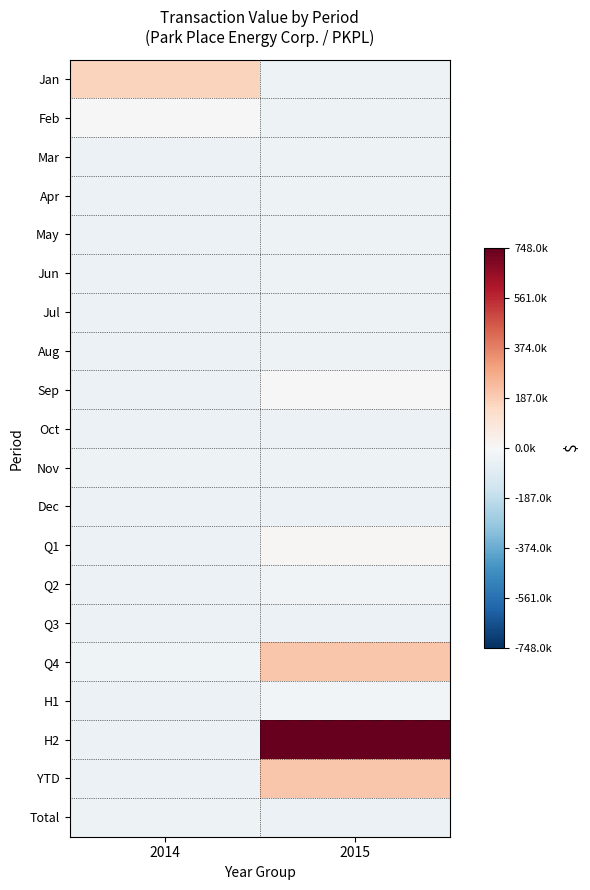

Reading left to right, transcribe all the data shown in this chart.

Jan: 2014=165645.4	2015=-38188.6
Feb: 2014=-2354.6	2015=-38188.6
Mar: 2014=-44349.6	2015=-40229.6
Apr: 2014=-44300.6	2015=-38831.6
May: 2014=-42954.6	2015=-40889.6
Jun: 2014=-44331.6	2015=-35902.6
Jul: 2014=-41442.6	2015=-38234.6
Aug: 2014=-43719.6	2015=-39381.6
Sep: 2014=-44330.6	2015=-4215.6
Oct: 2014=-42183.6	2015=-43293.6
Nov: 2014=-39622.6	2015=-40302.6
Dec: 2014=-44345.6	2015=-41799.6
Q1: 2014=-44340.6	2015=8761.4
Q2: 2014=-43934.6	2015=-23408.6
Q3: 2014=-44307.6	2015=-42786.6
Q4: 2014=-31078.6	2015=205645.4
H1: 2014=-44291.6	2015=-19354.6
H2: 2014=-42646.6	2015=748008.4
YTD: 2014=-44350.6	2015=205645.4
Total: 2014=-35953.6	2015=-43858.6